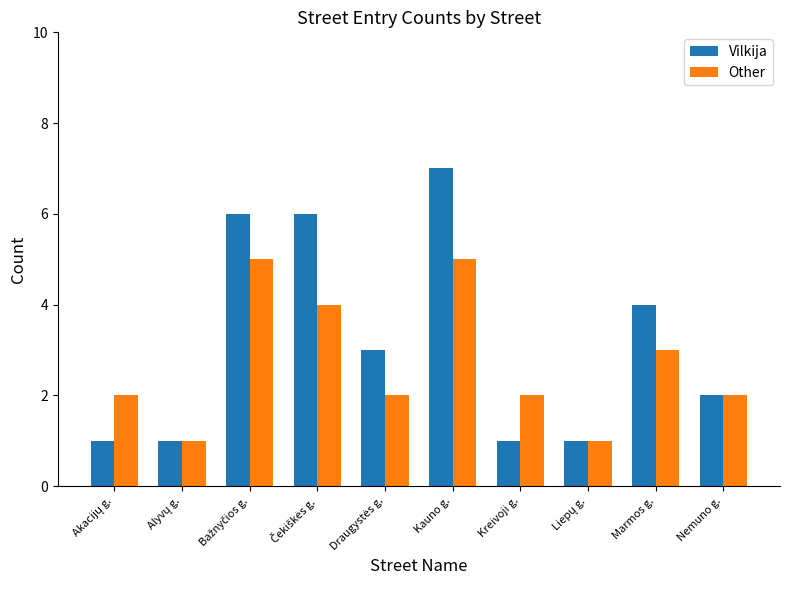

What is the label of the 2nd bar from the right?

Marmos g.